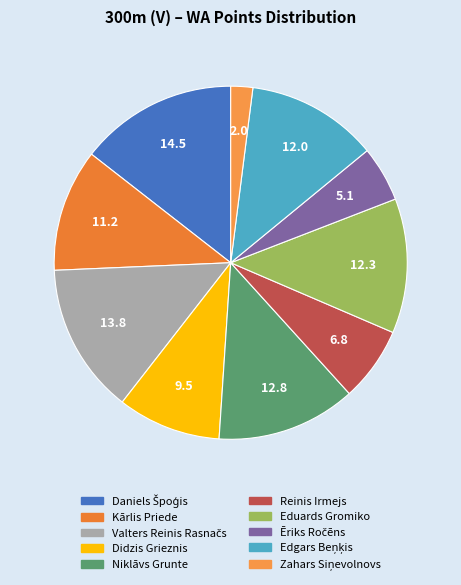

To the nearest percent, what is the average slice percentage?

10%